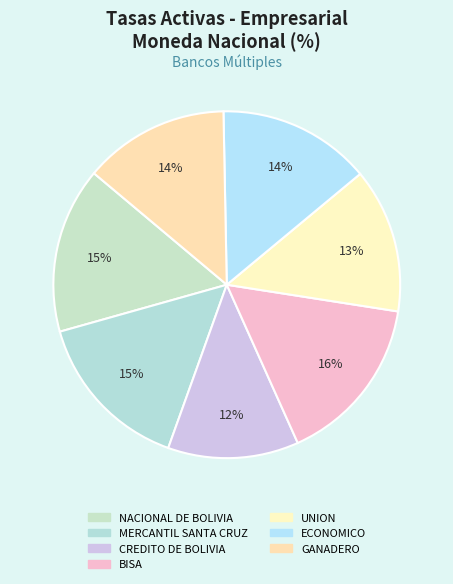

To the nearest percent, what portion does UNION represent?

13%